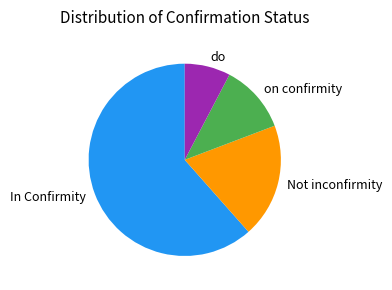

What is the ratio of the value at Not inconfirmity to the value at In Confirmity?

0.3